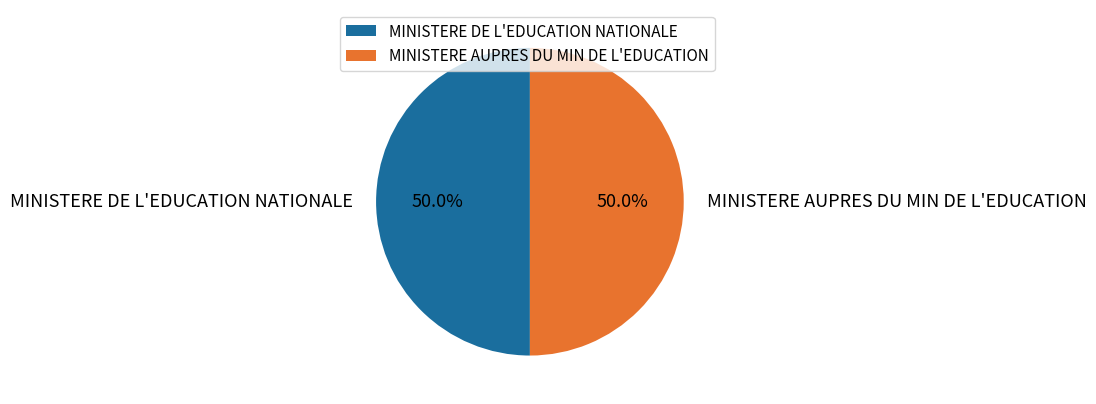

What is the ratio of the value at MINISTERE DE L'EDUCATION NATIONALE to the value at MINISTERE AUPRES DU MIN DE L'EDUCATION?

1.0